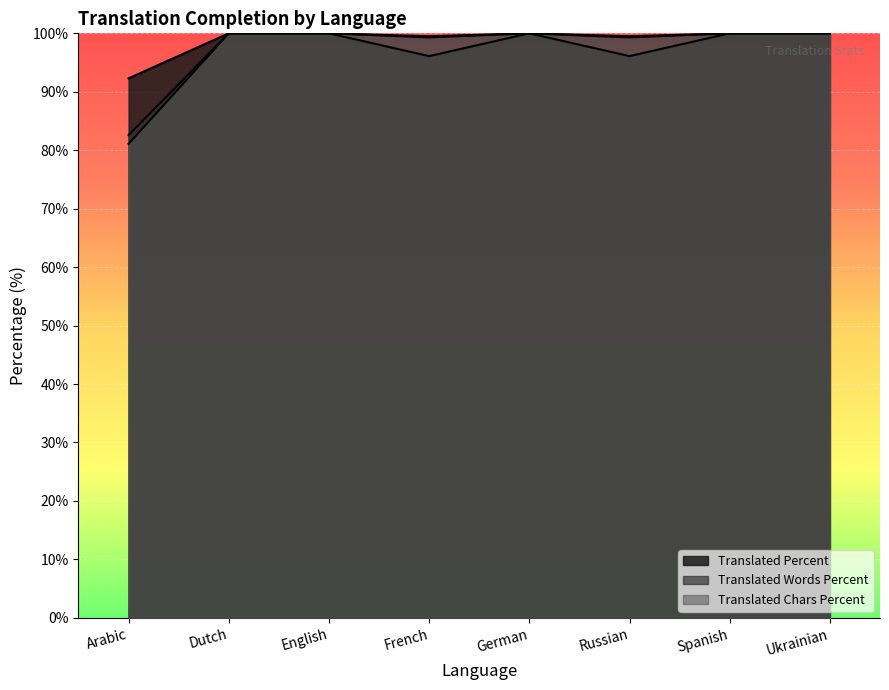

How many lines are shown in the chart?

3